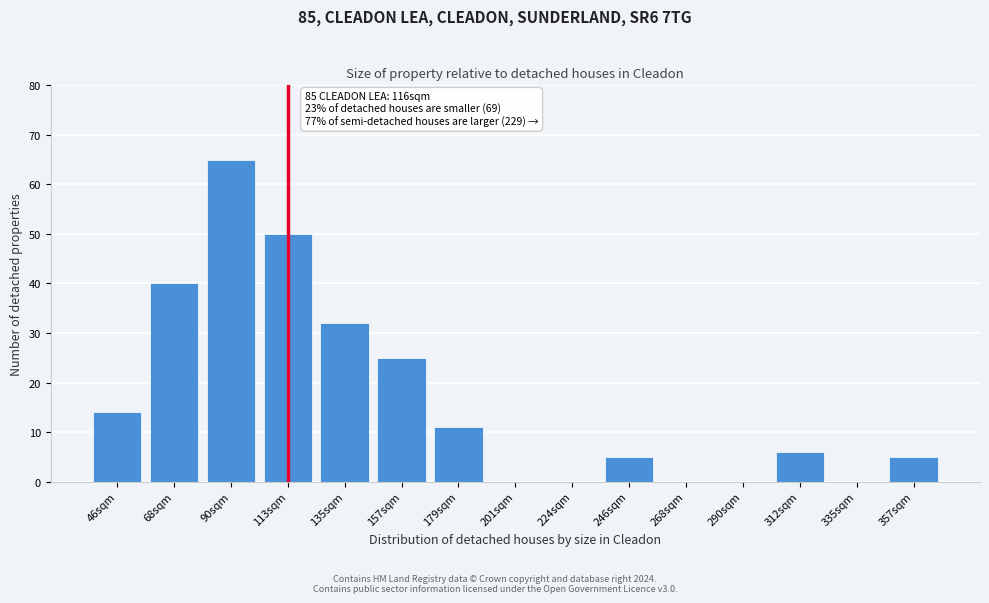

Reading left to right, what are all the values shown in this chart?

46sqm=14	68sqm=40	90sqm=65	113sqm=50	135sqm=32	157sqm=25	179sqm=11	201sqm=0	224sqm=0	246sqm=5	268sqm=0	290sqm=0	312sqm=6	335sqm=0	357sqm=5